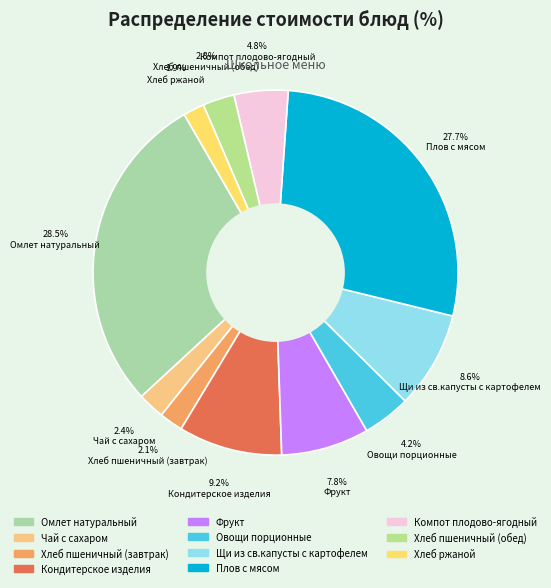

The Овощи порционные slice represents 4% of the pie. True or false?

True